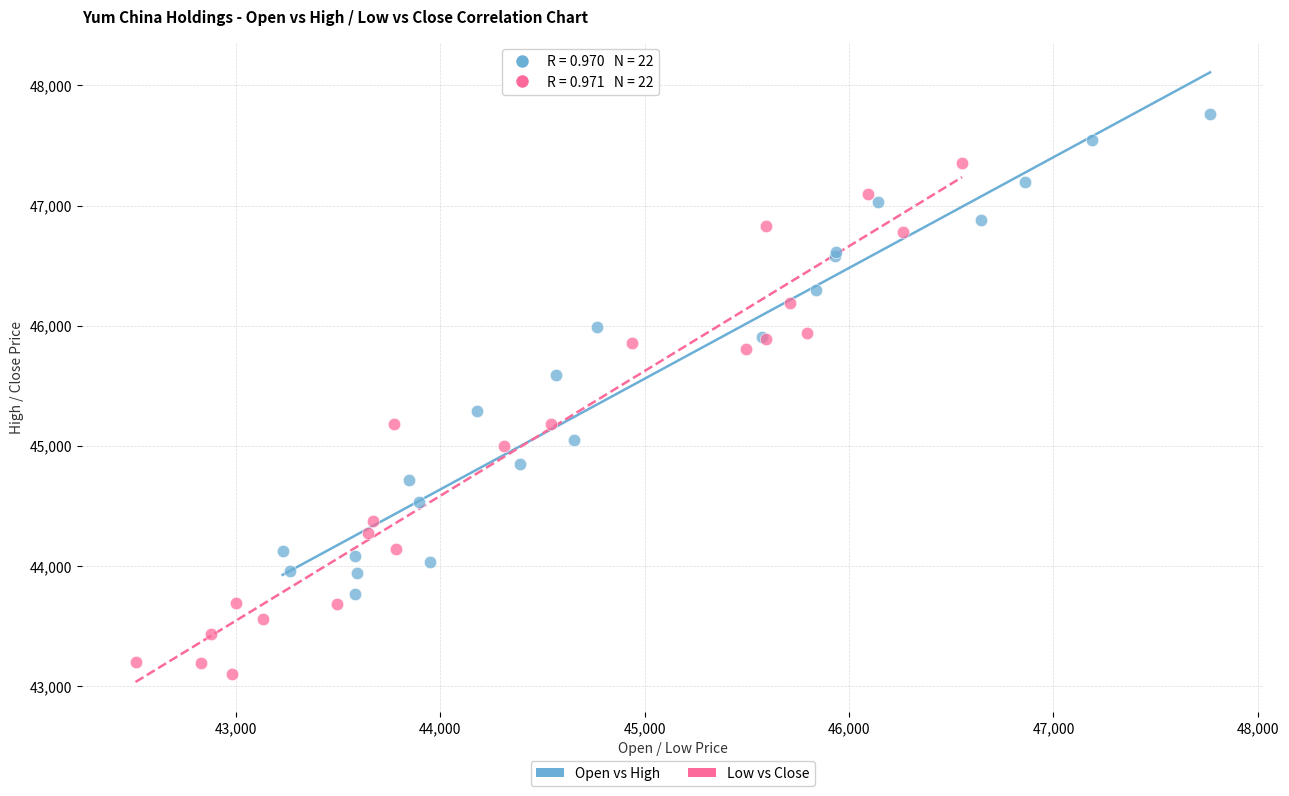

Which series contains the highest Y value?

Open vs High